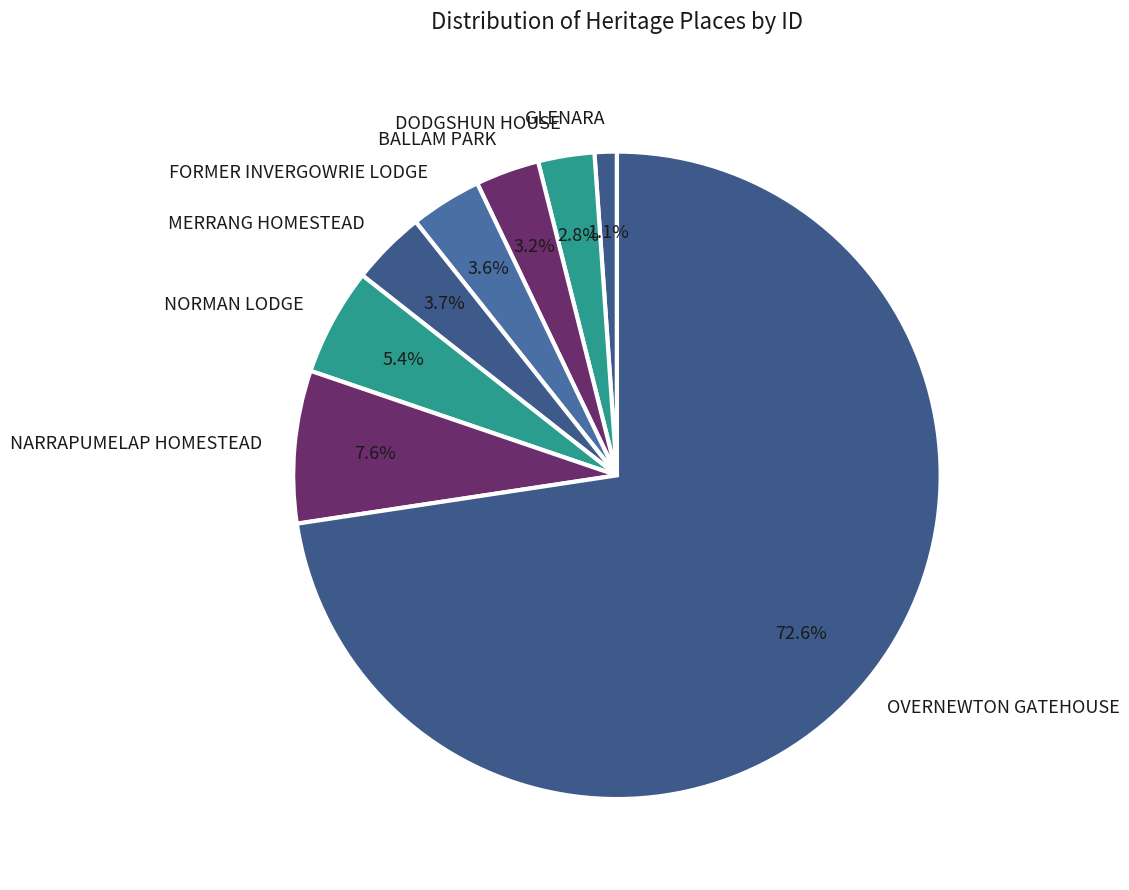

Between MERRANG HOMESTEAD and DODGSHUN HOUSE, which is larger?

MERRANG HOMESTEAD